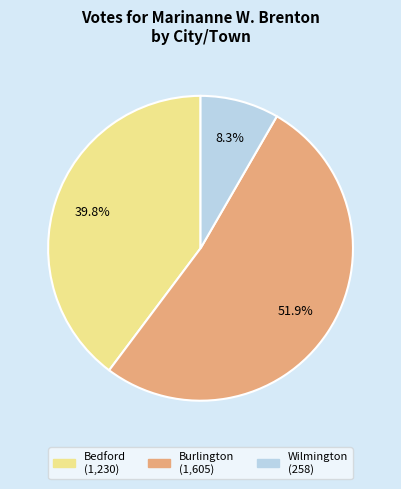

What portion of the pie excludes Bedford?

60.2%